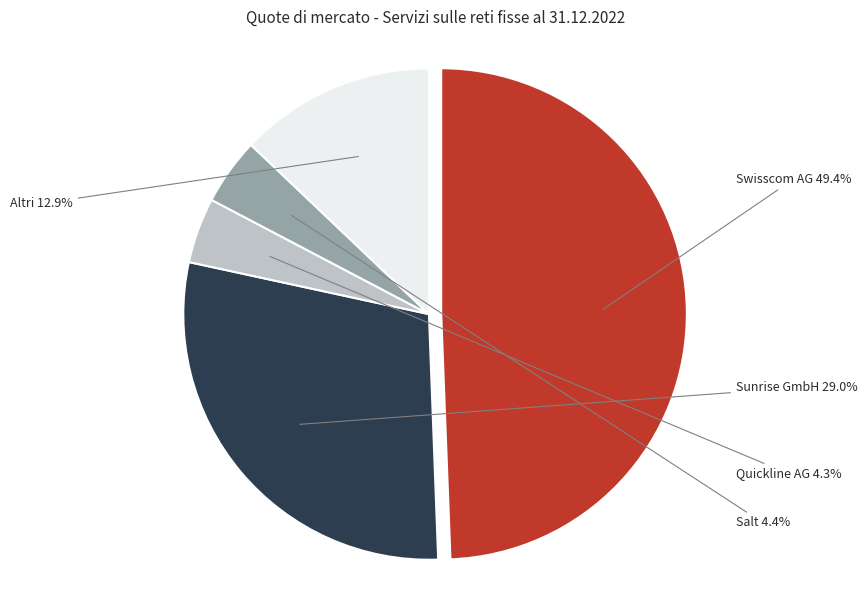

Is there a majority slice in this chart?

No